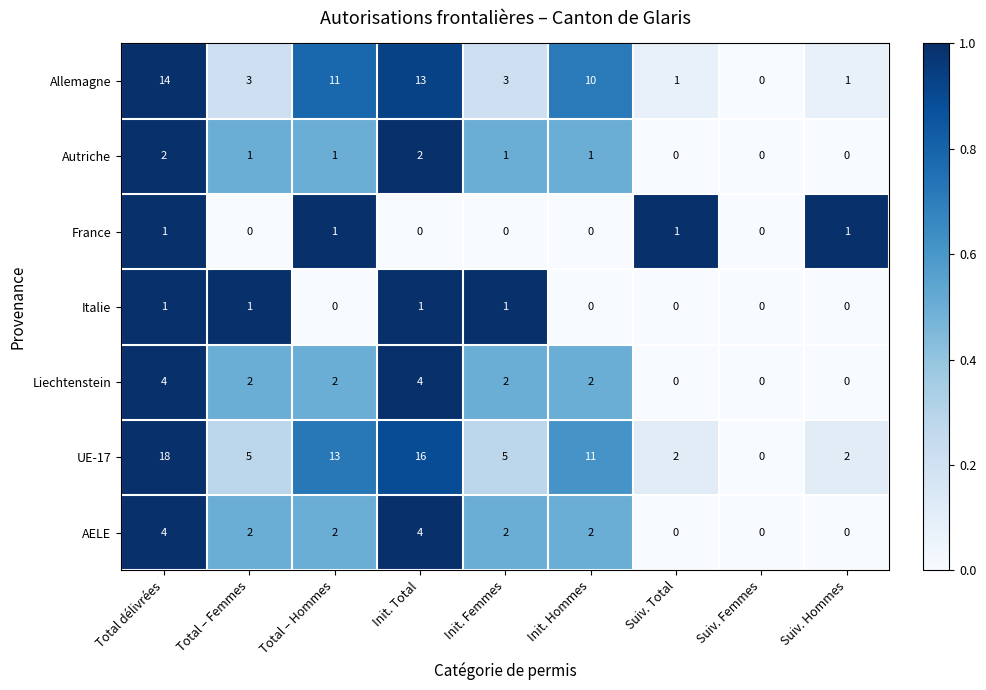

Where does the Autriche series first go above 1?

Total délivrées